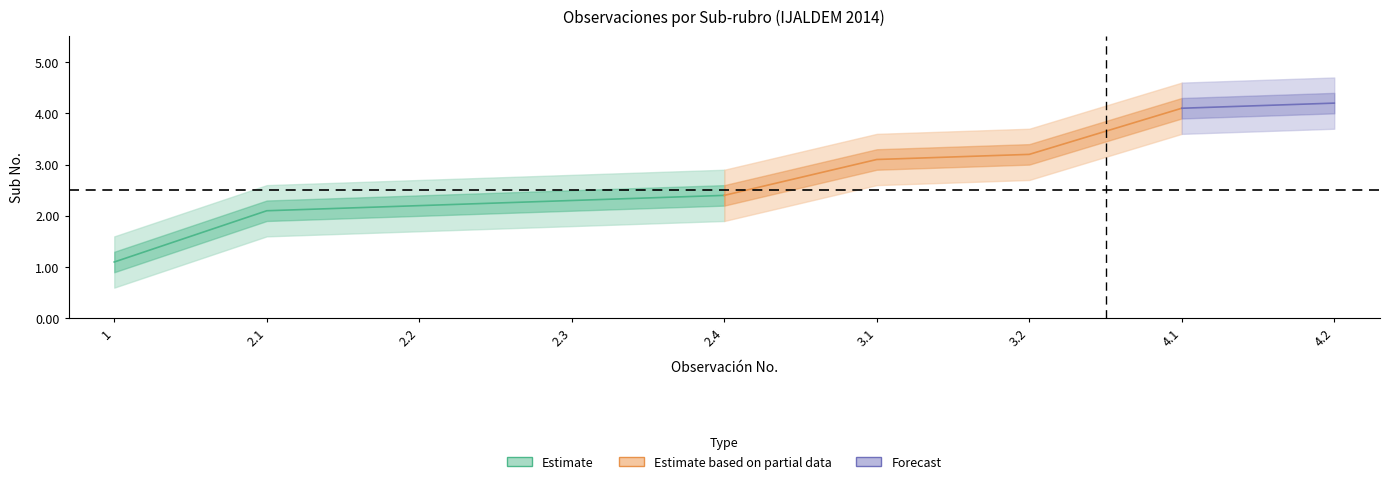

What is the difference between the maximum and minimum values in the upper_narrow series?

3.1